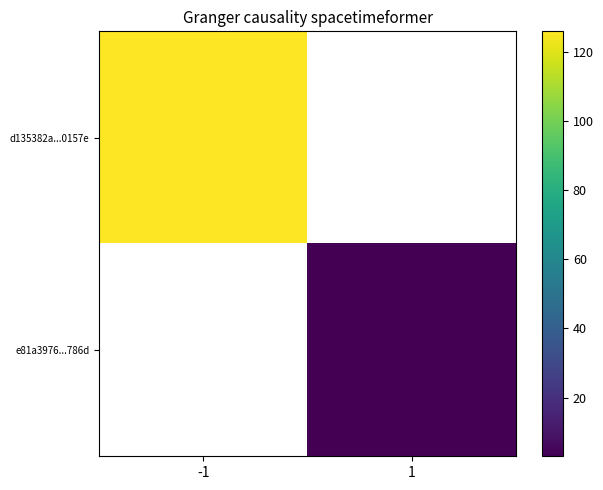

List the series in order of their overall mean, highest first.

d135382a...0157e, e81a3976...786d